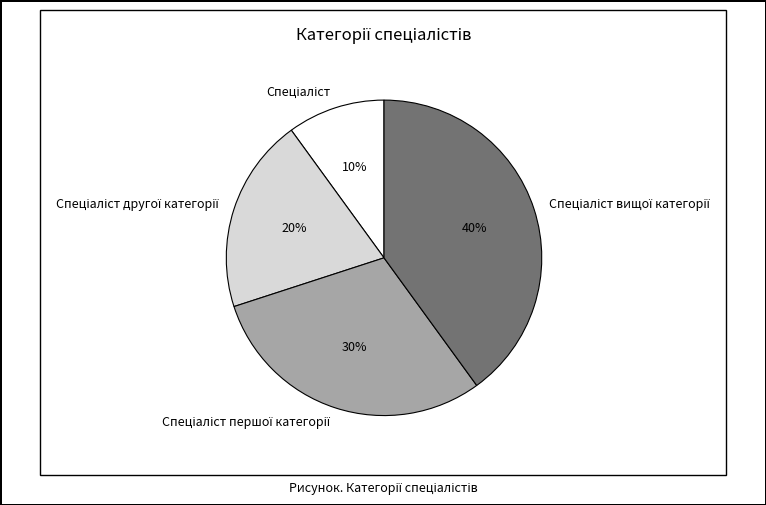

Does any single category account for the majority?

No